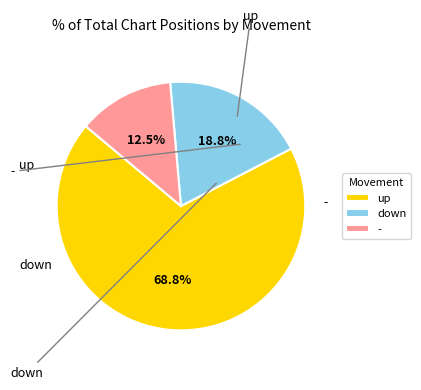

Is it true that up is 69% of the pie?

True